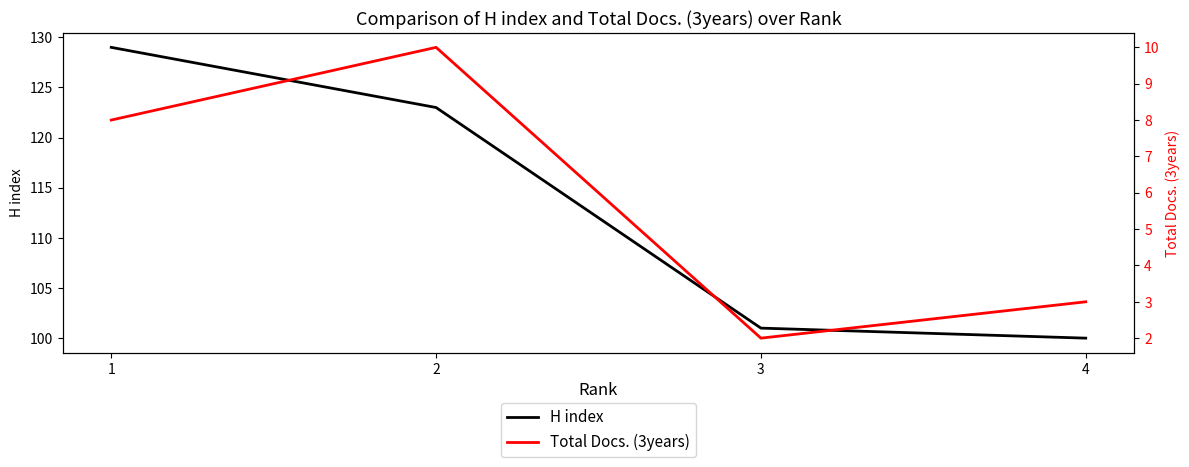

At how many categories does at least one series exceed 106?

2